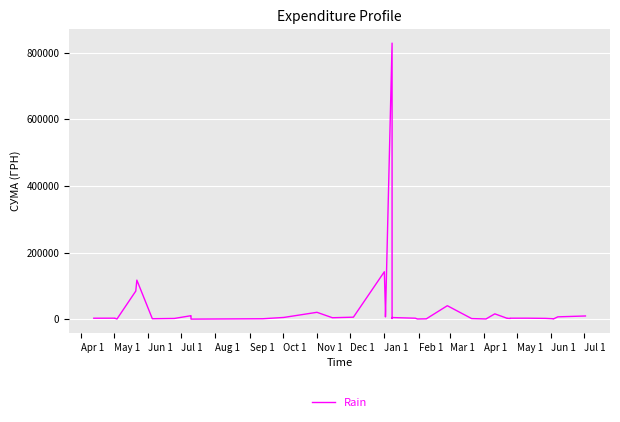

Is this an area chart (filled region under the line)?

No